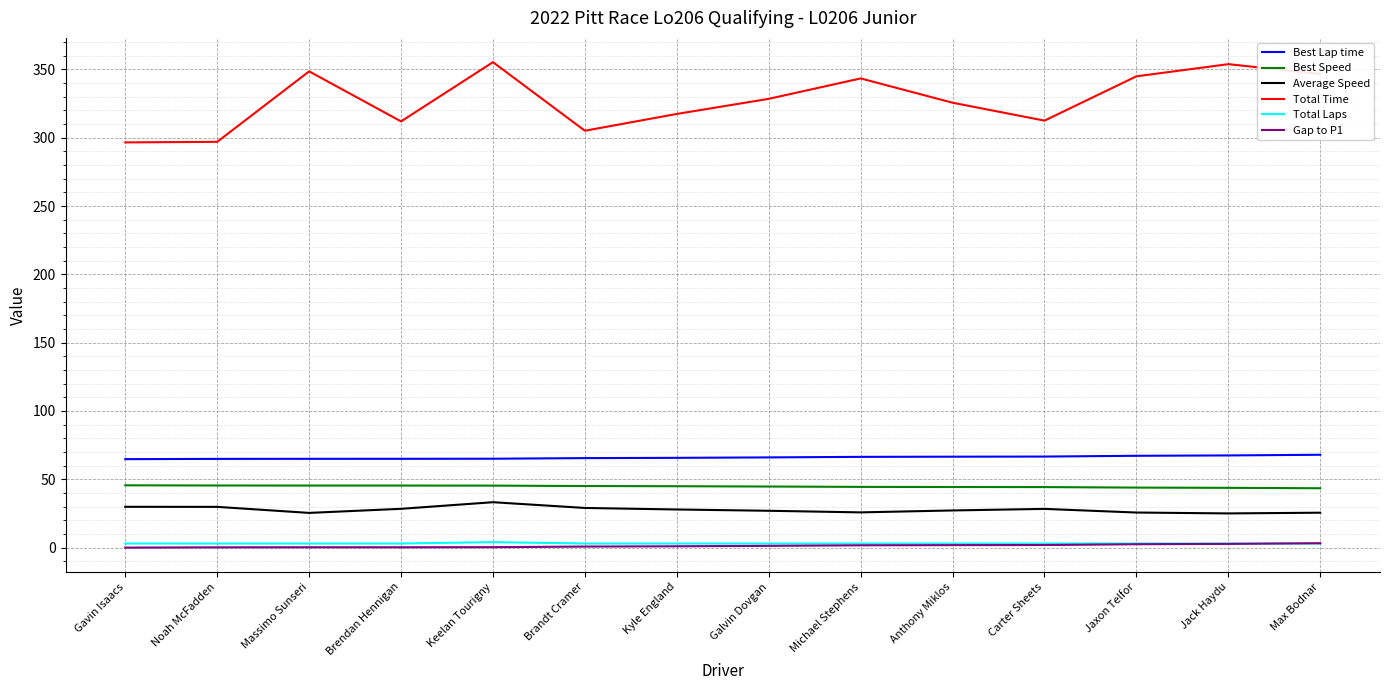

The Average Speed series shows 49.6 at Noah McFadden. True or false?

False